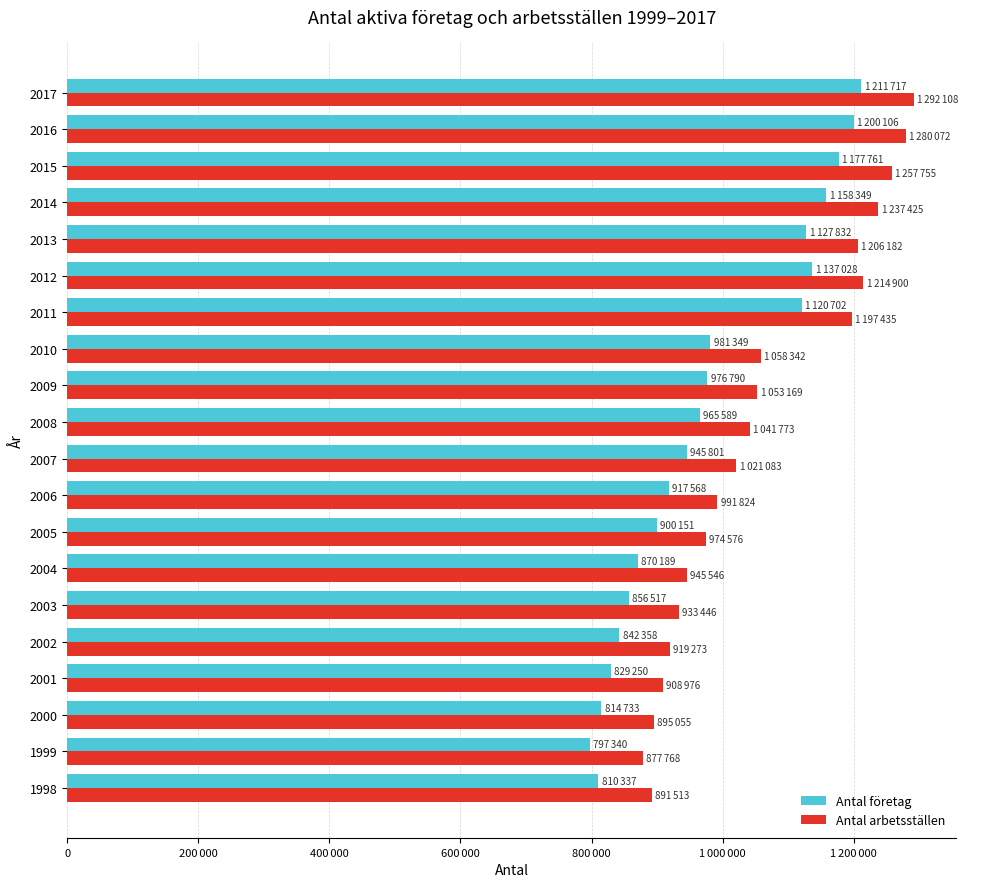

What is the value of the Antal arbetsställen bar at the 17th from the left?

908976